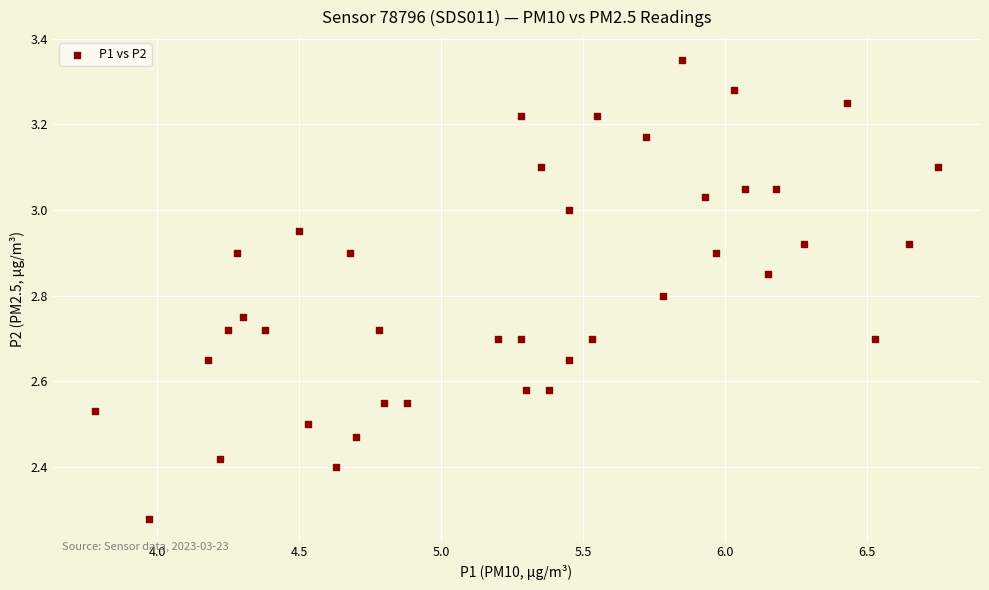

What is the range of Y values (max minus min)?

1.1